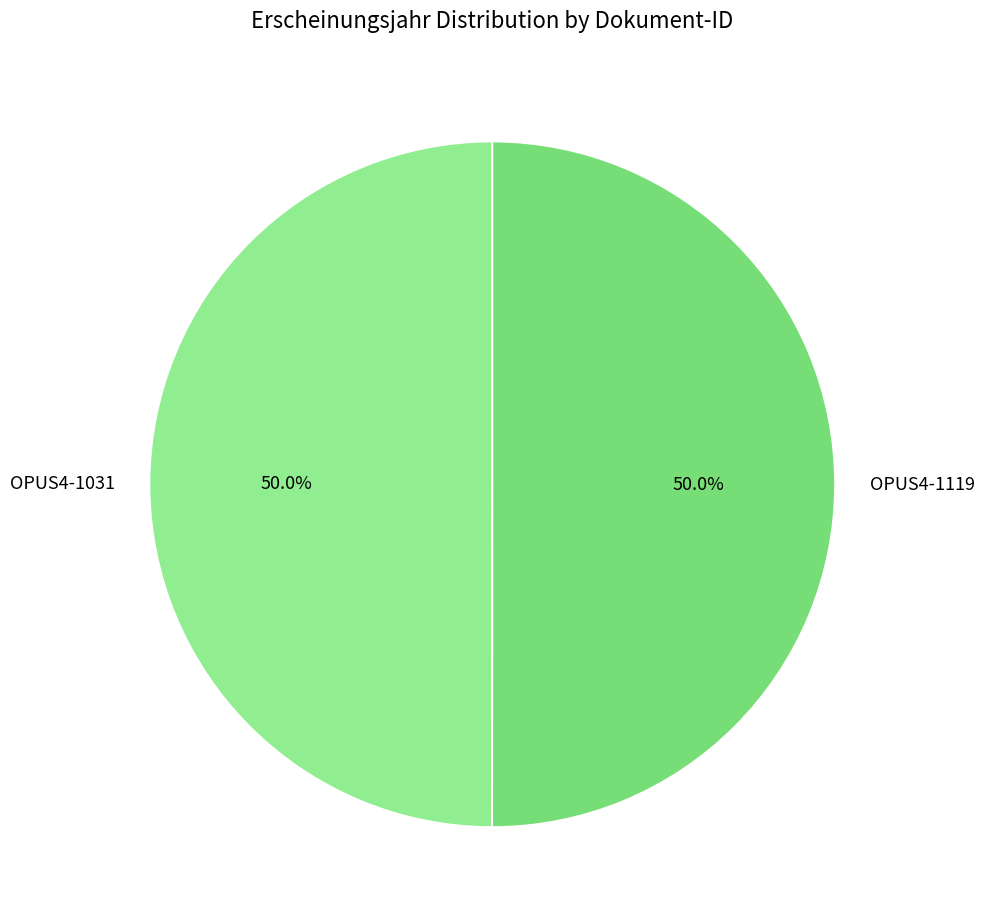

Count the number of slices in the pie.

2